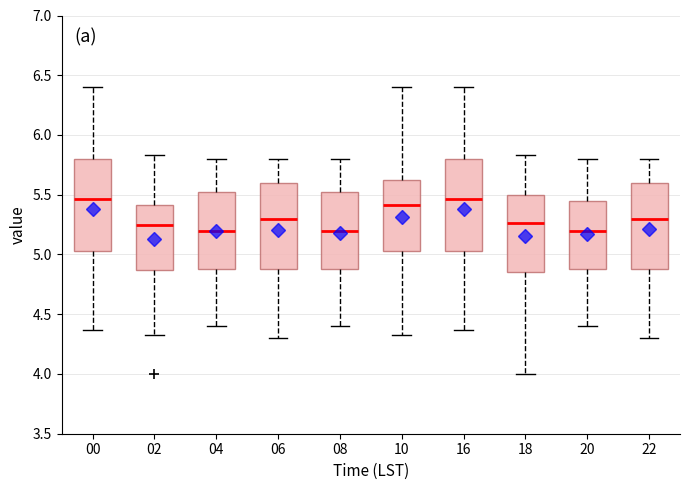

Where is the lower edge of the box at x = 06 on the y-axis? The values are not printed on the chart, so give them approximately, as read against the axis.

4.90